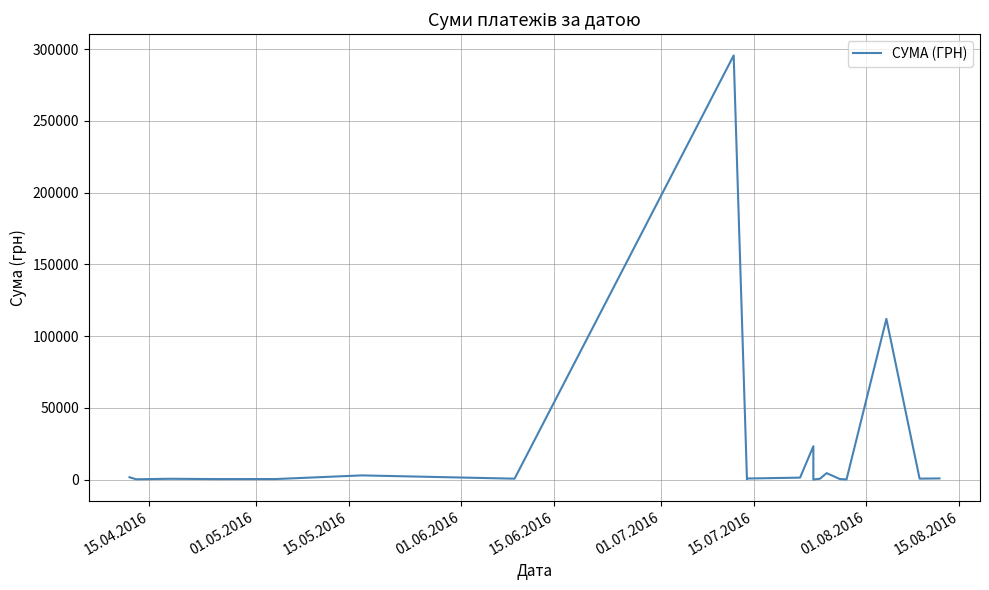

Read the value at 01.05.2016.

173.9